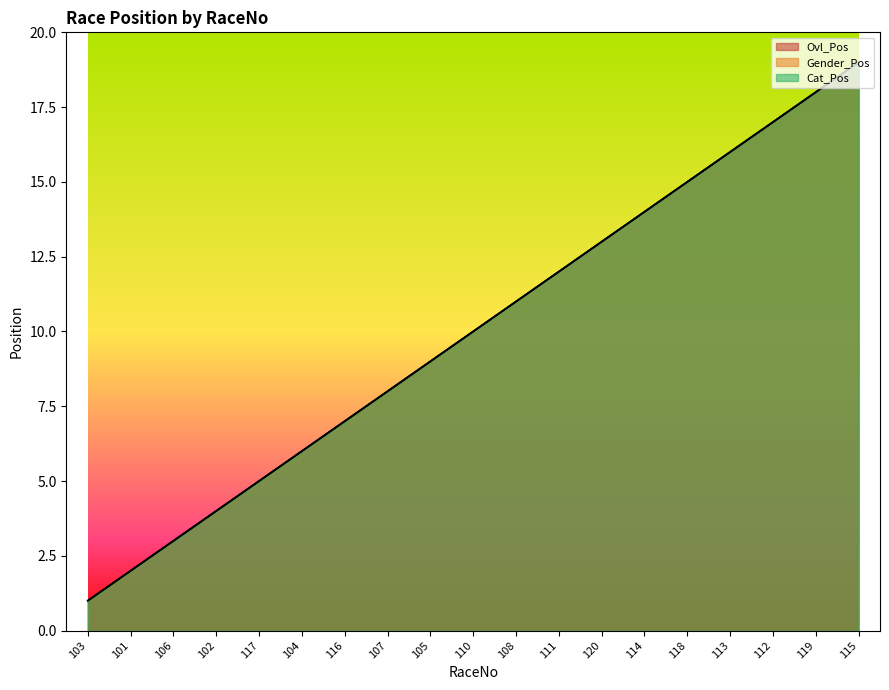

Between 117 and 118, which series saw the biggest shift?

Ovl_Pos